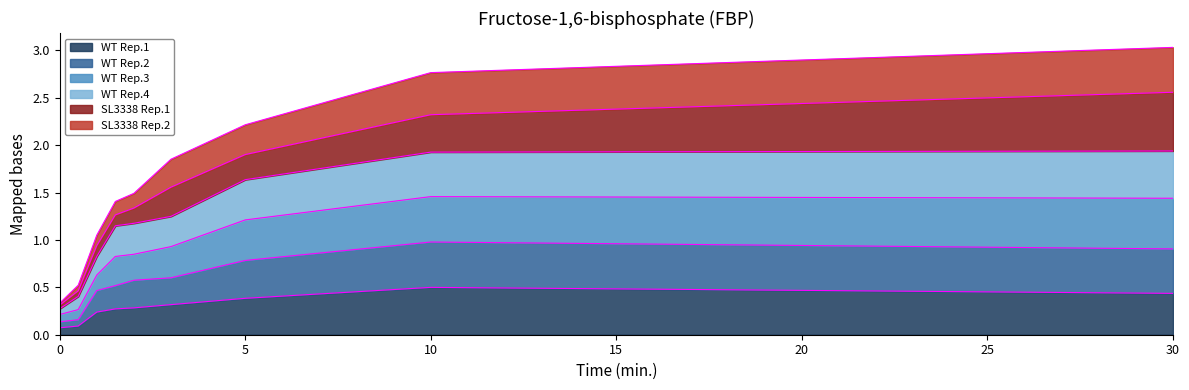

Which series has the widest spread of values?

SL3338 Rep.2